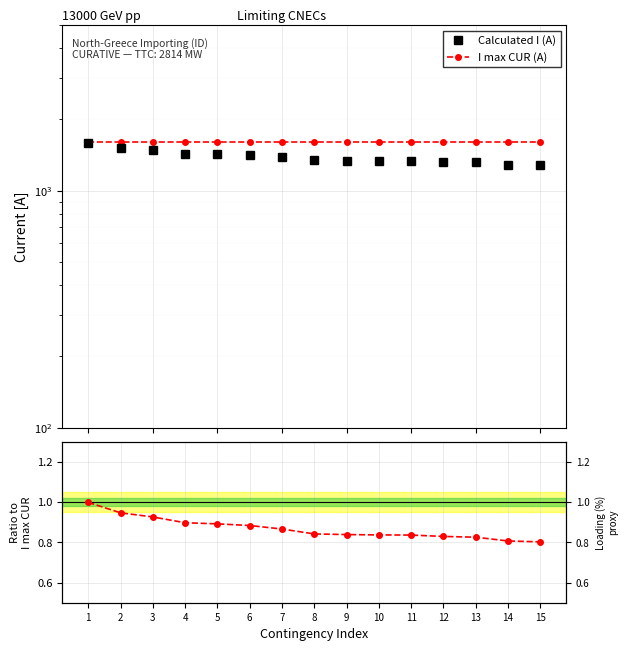

What is the highest value of the Calculated I (A) series?

1598.0